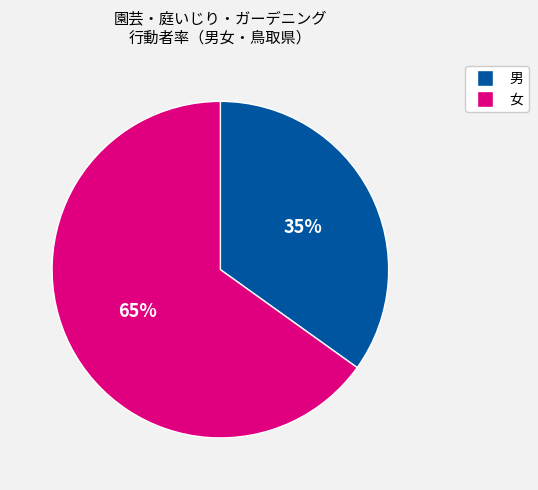

True or false: 男 accounts for 35% of the total.

True